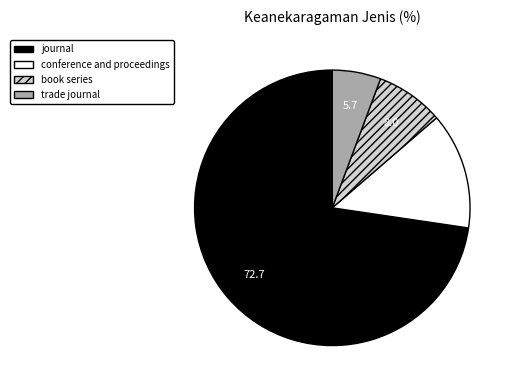

Rank the categories by value from lowest to highest.

trade journal, book series, conference and proceedings, journal